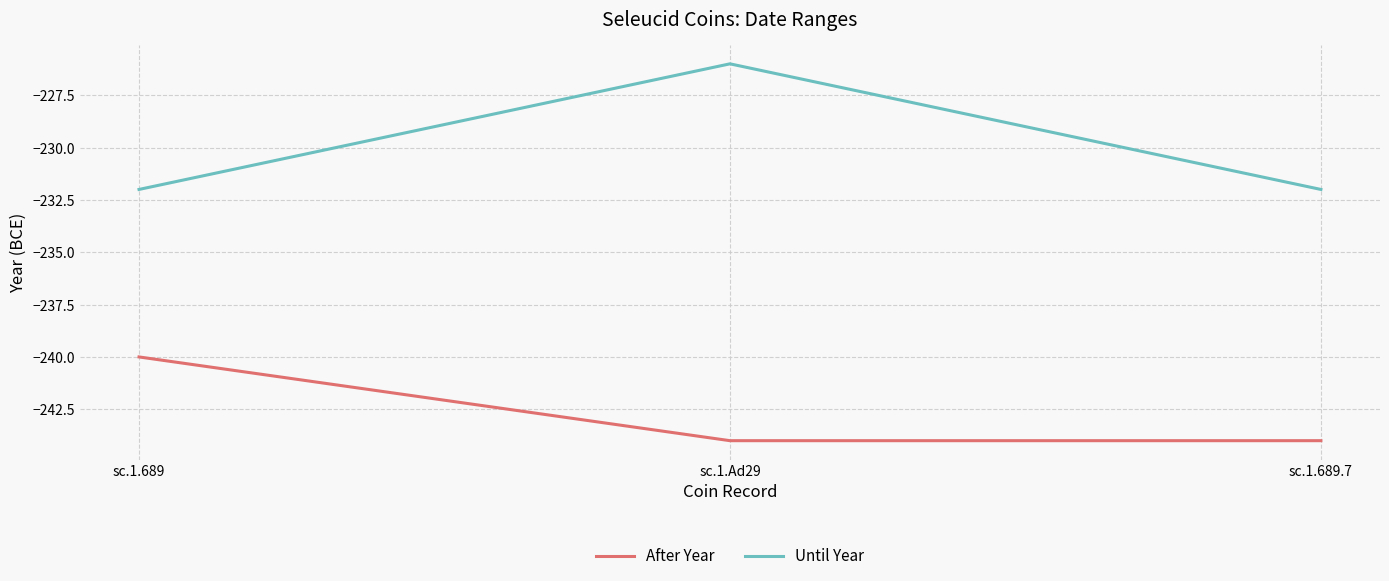

Which series changed the most between sc.1.Ad29 and sc.1.689.7?

Until Year